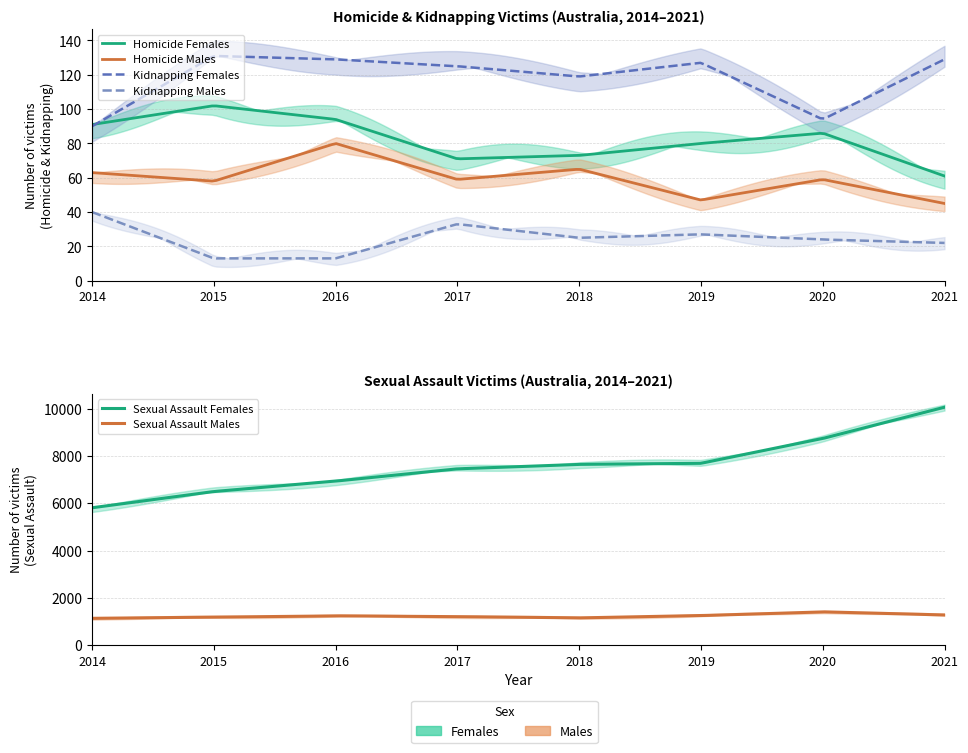

Which series has the widest spread of values?

Sexual Assault Females